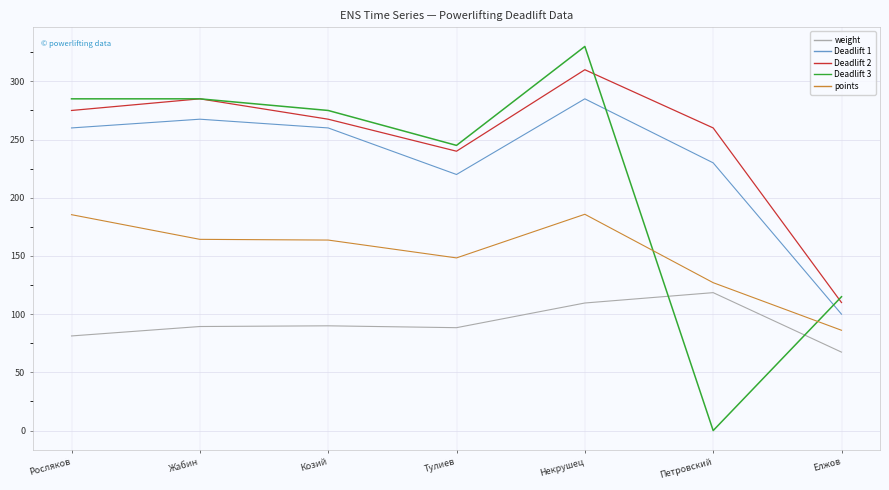

How many values in the Deadlift 2 series exceed 267?

4